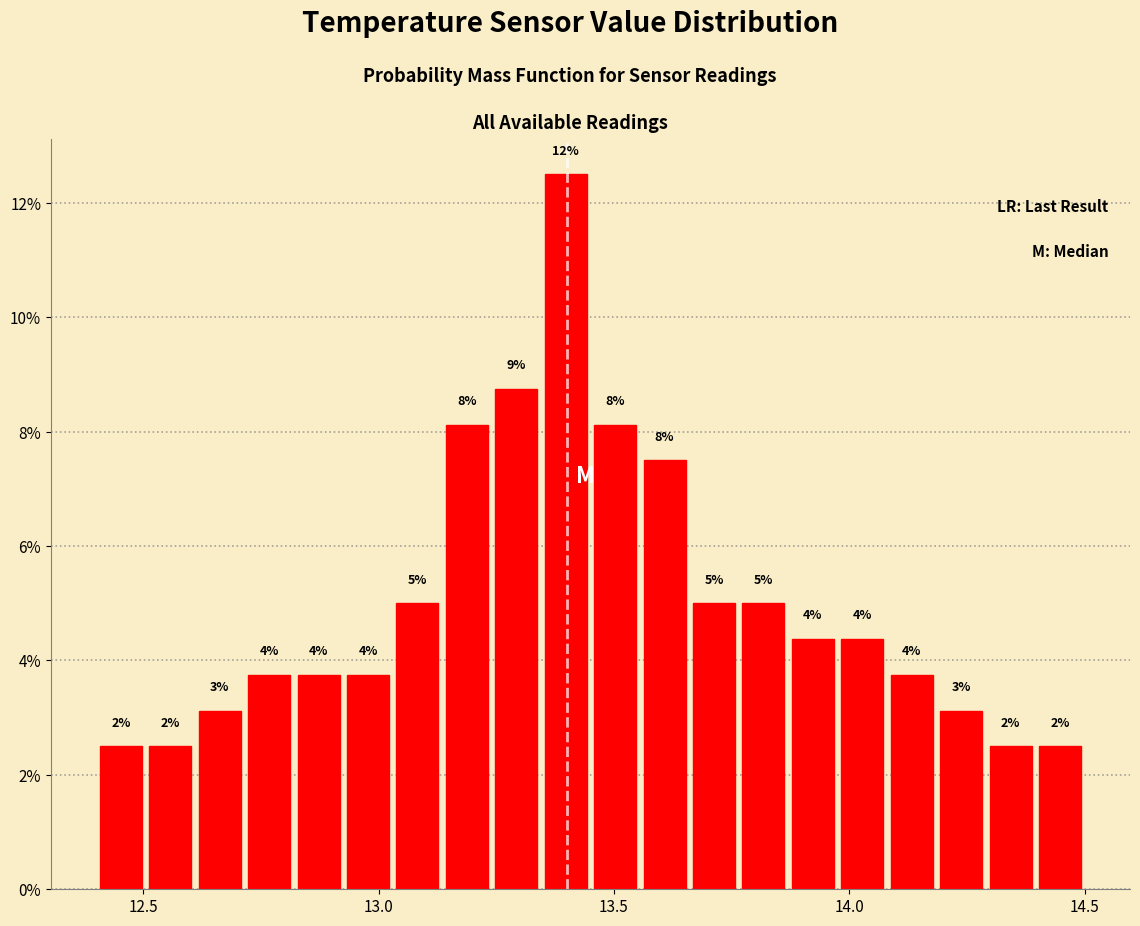

Read against the x-axis, roughly where is the centre of the tallest bar?

13.40